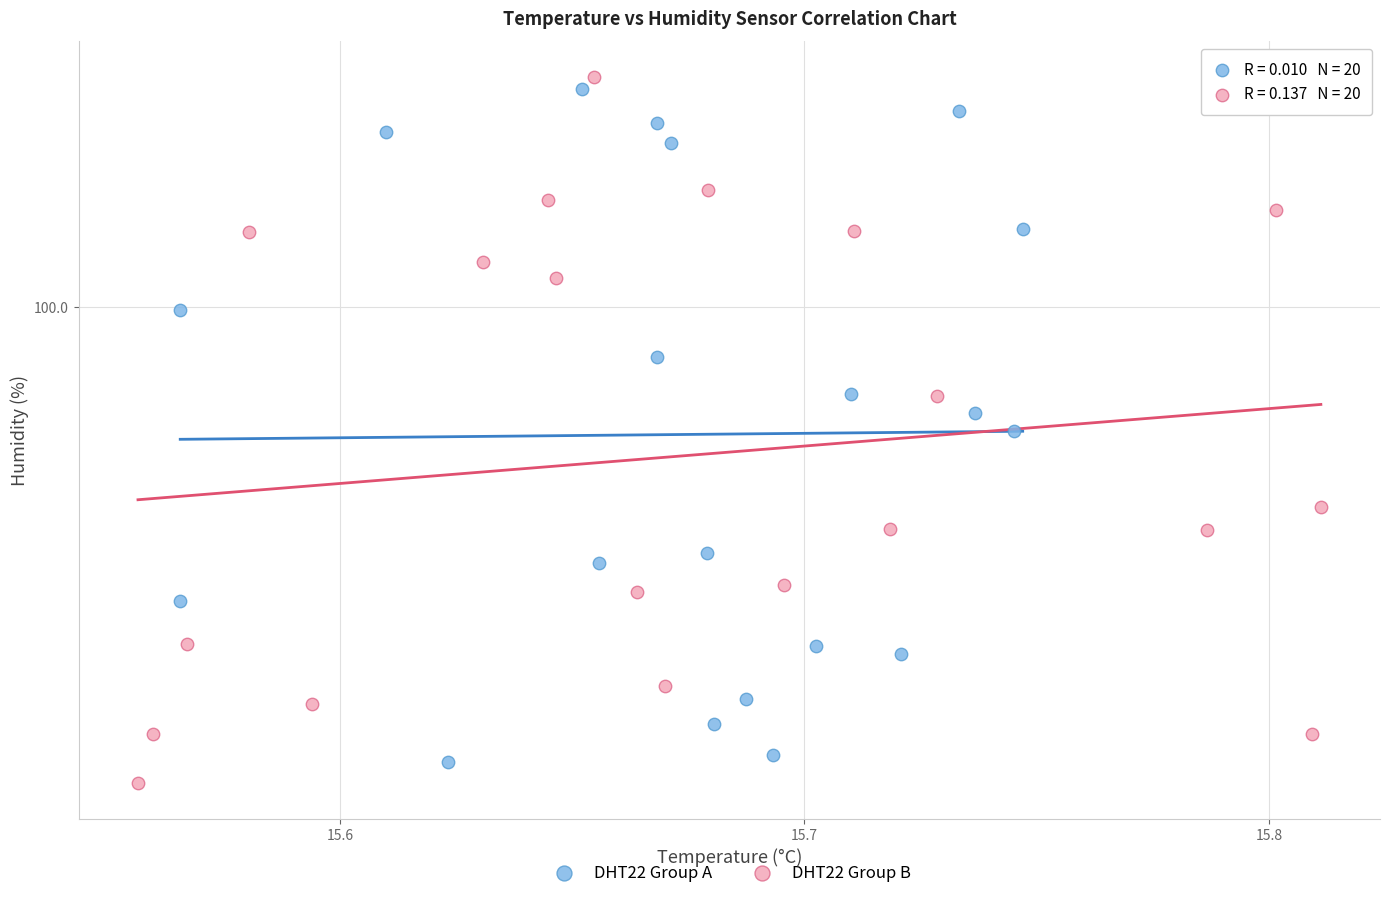

What are all the series names shown in the legend?

DHT22 Group A, DHT22 Group B